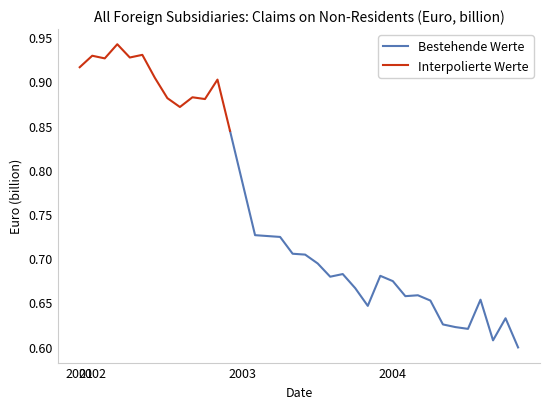

Which label corresponds to the largest value in the chart?

2002-03